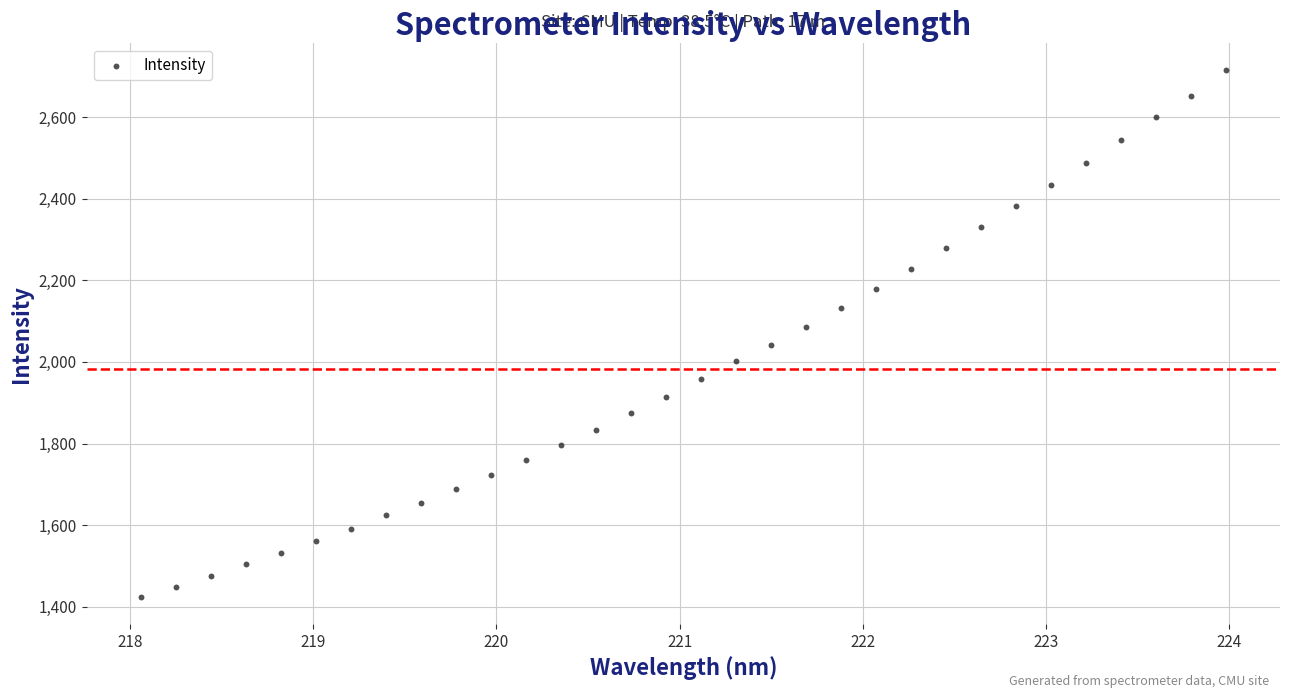

What is the range of X values (max minus min)?

5.9